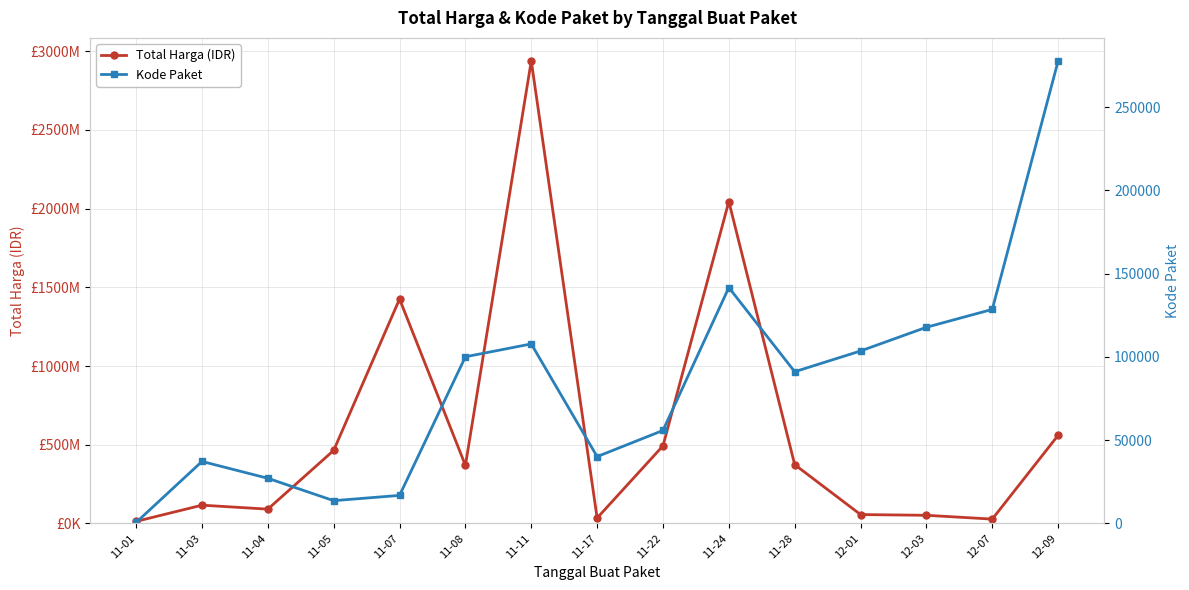

Where is Kode Paket nearest to the value 139131?

11-24